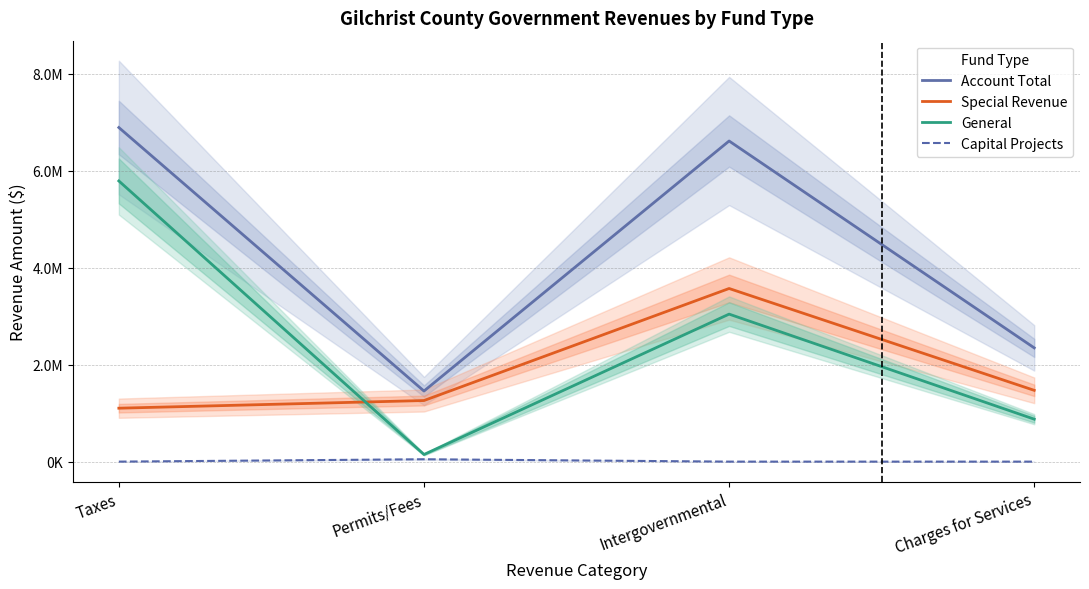

Reading left to right, list all the values displayed in this chart.

Account Total: Taxes=6889804	Permits/Fees=1455527	Intergovernmental=6612128	Charges for Services=2345723
Special Revenue: Taxes=1101807	Permits/Fees=1259771	Intergovernmental=3570198	Charges for Services=1470145
General: Taxes=5787997	Permits/Fees=147088	Intergovernmental=3041930	Charges for Services=875578
Capital Projects: Taxes=0	Permits/Fees=48668	Intergovernmental=0	Charges for Services=0